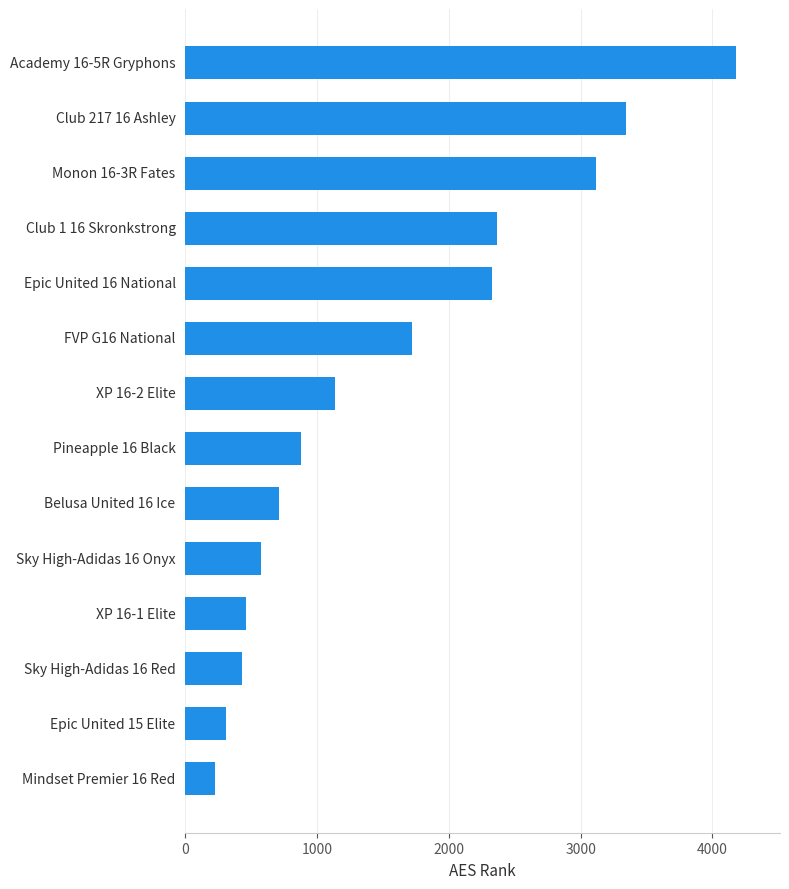

What is the approximate value at Epic United 16 National, to the nearest 10?

2330